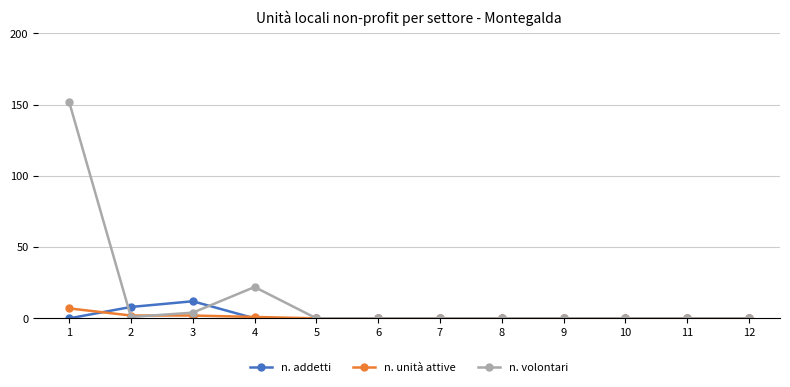

Is this an area chart (filled region under the line)?

No